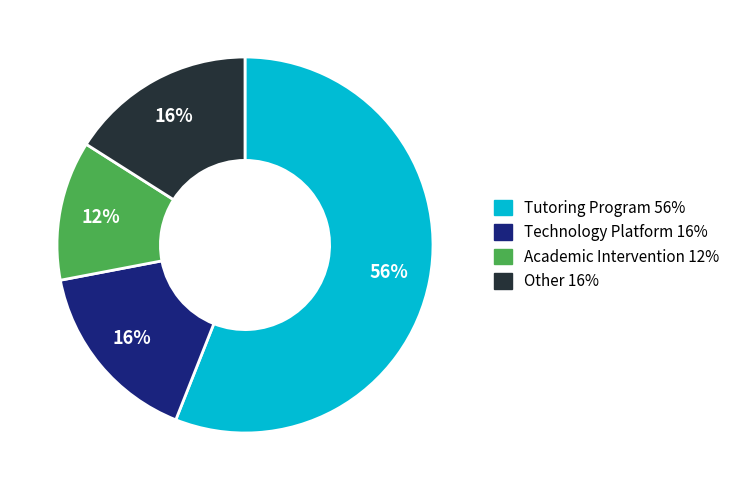

Is it true that Academic Intervention is 12% of the pie?

True